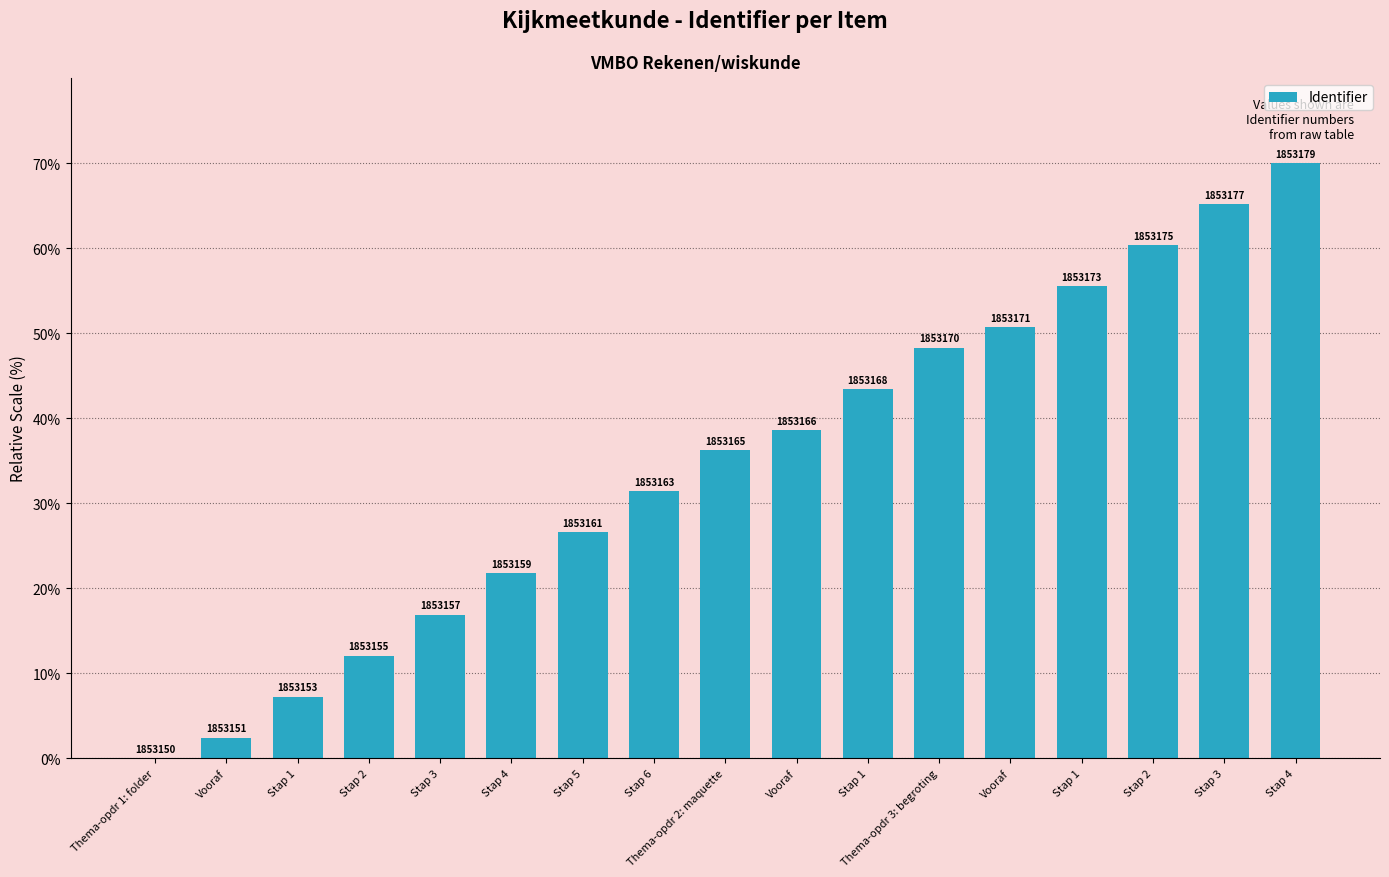

Approximately how many times larger is the value at Stap 5 compared to Vooraf?

11.0